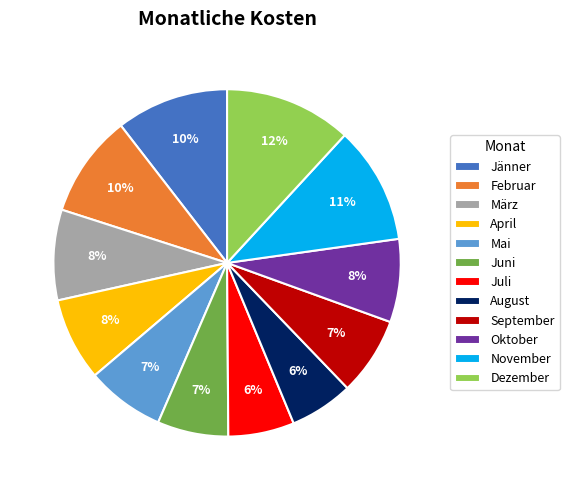

The September slice represents 1% of the pie. True or false?

False